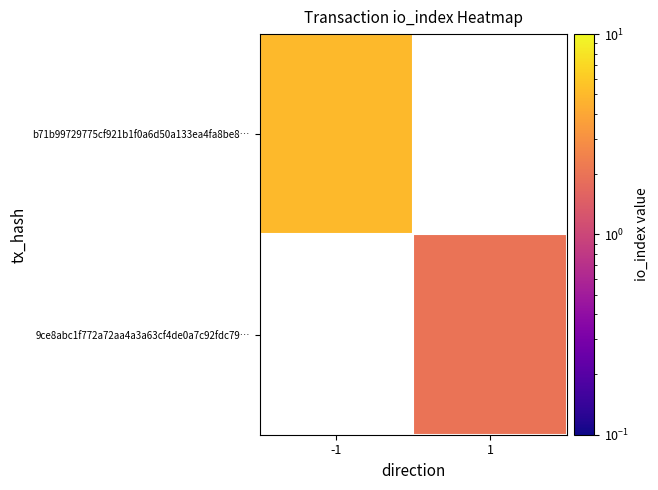

What is the minimum value shown in the chart?

2.0